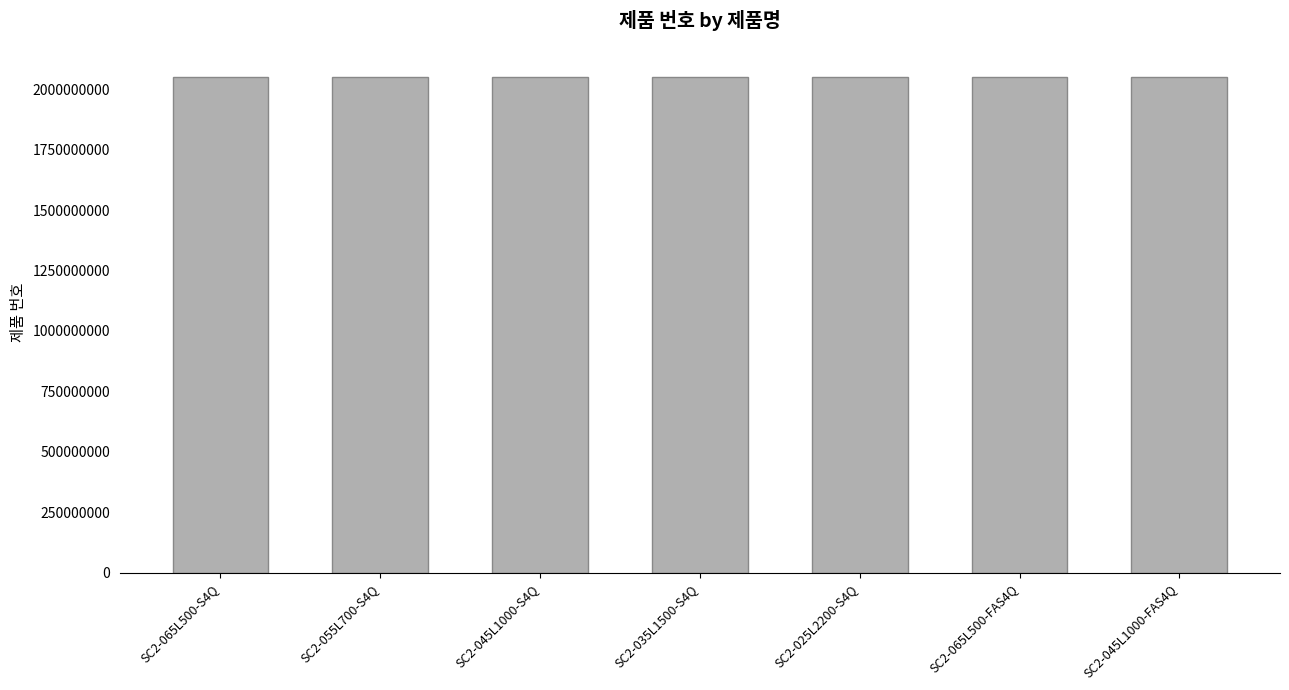

The value at SC2-025L2200-S4Q is 3052698897. True or false?

False